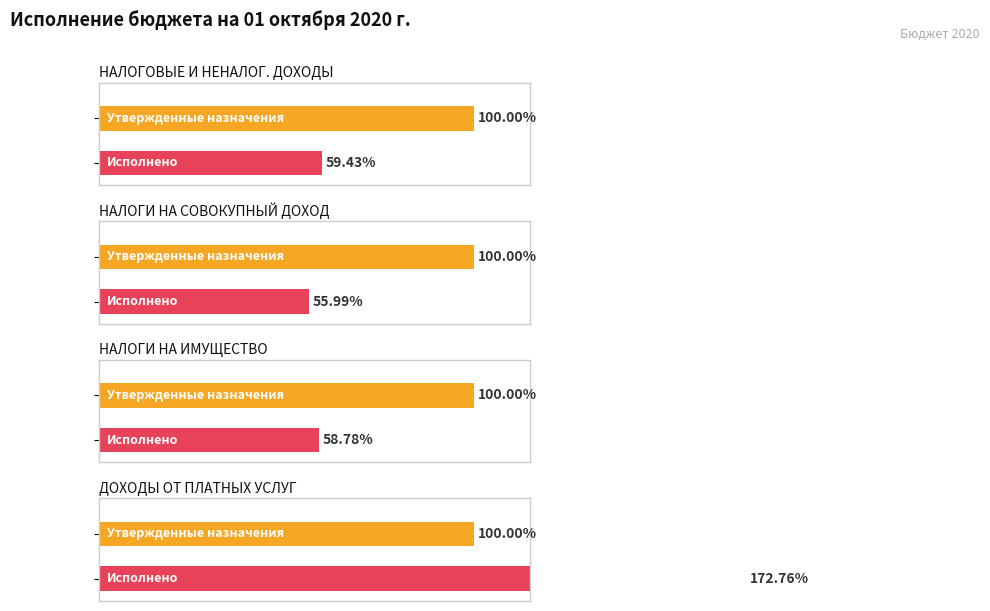

How many bars are there in each group?

2